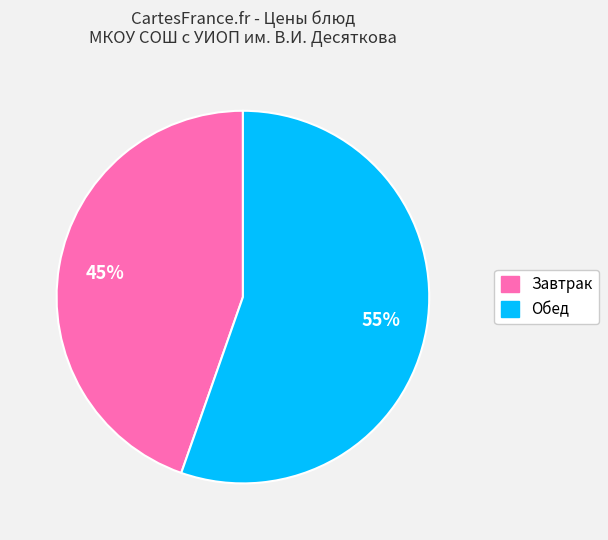

Does any single category account for the majority?

Yes